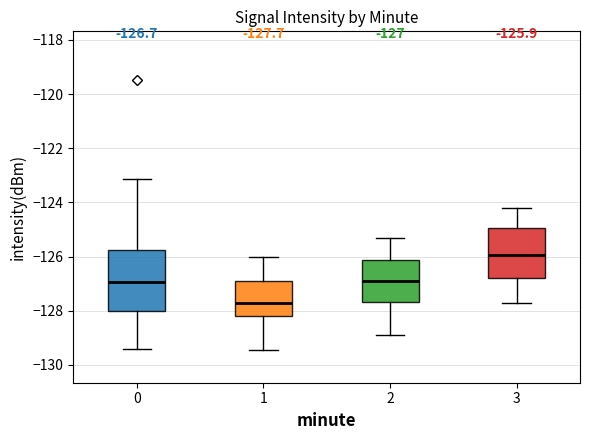

Which box is the tallest, from its lower edge to its upper edge?

0